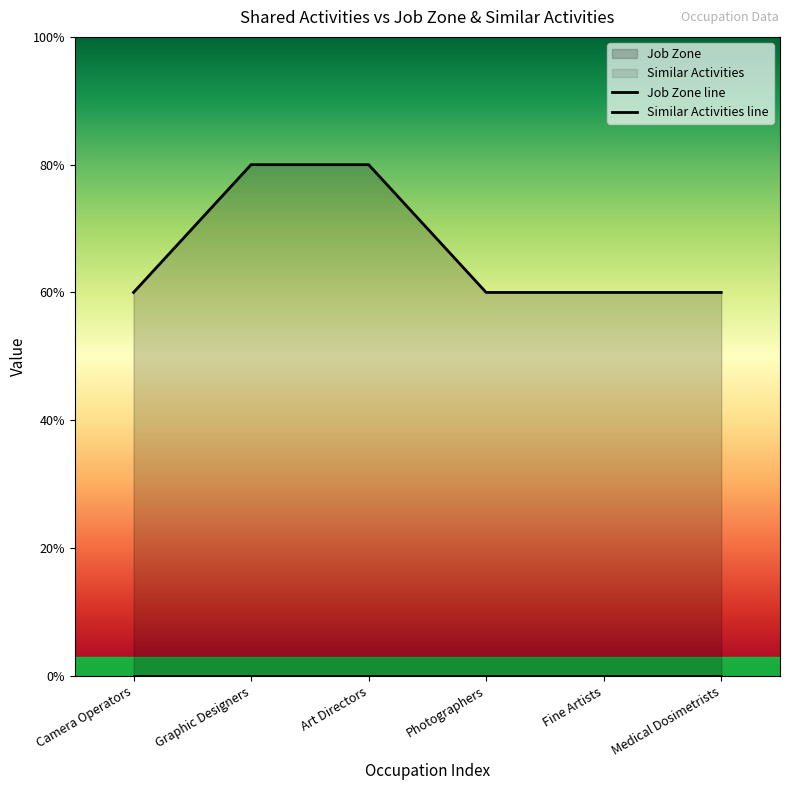

What is the value of the 2nd point from the left?

4